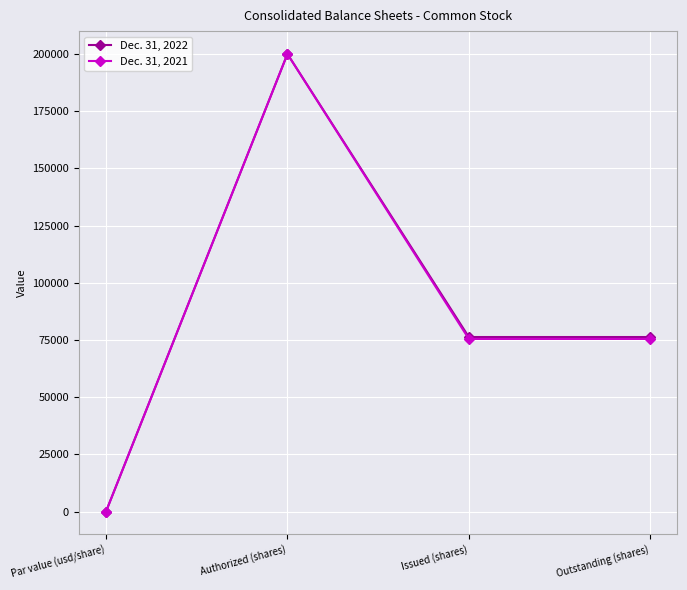

What is the total value across all series at Issued (shares)?

151712